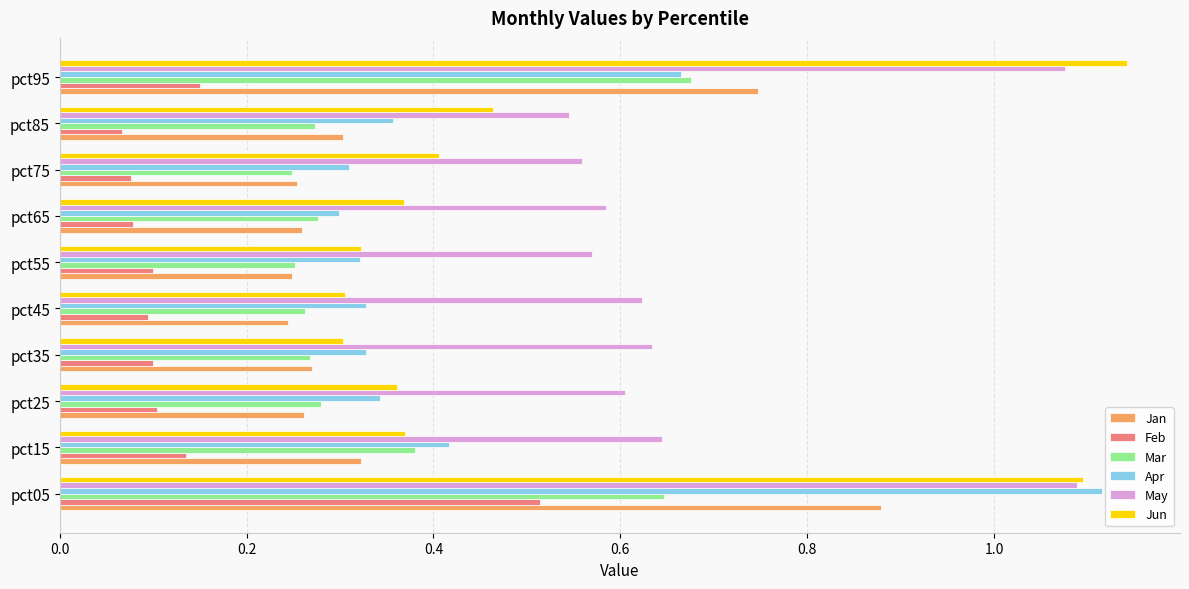

At which label does Feb reach its peak?

pct05